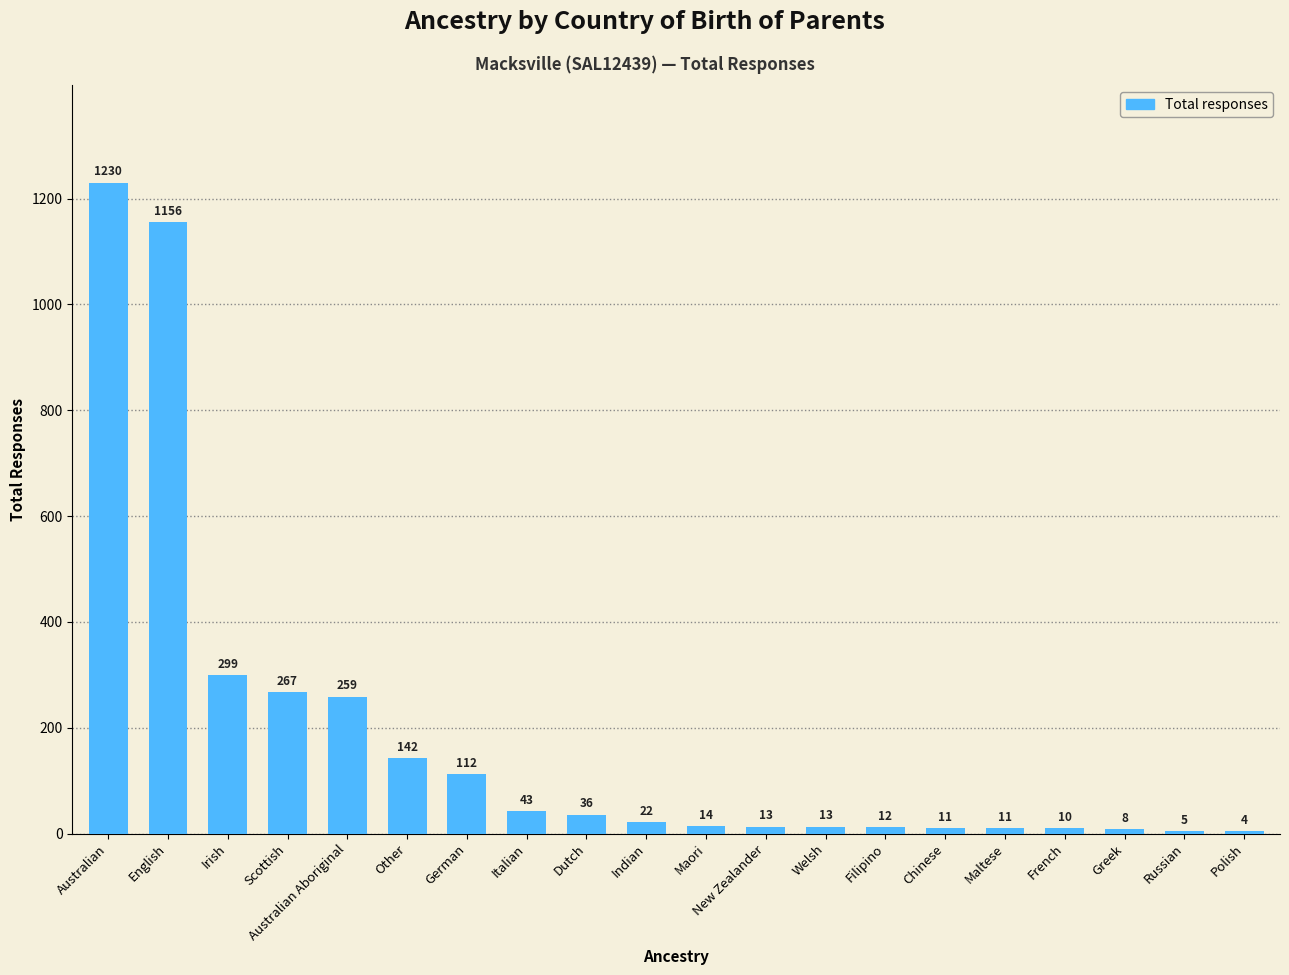

What is the sum of all values?

3667